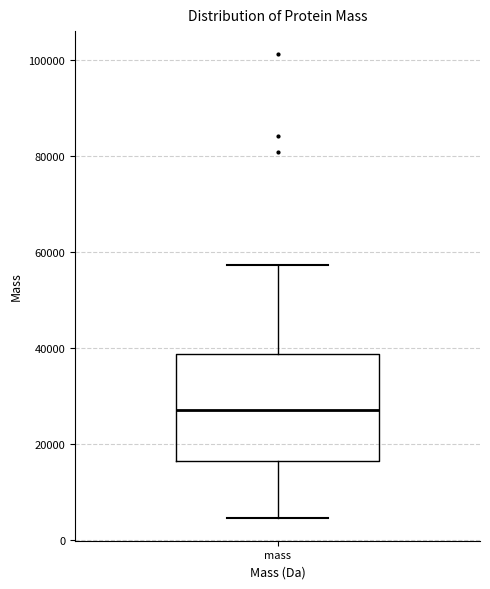

Where does the upper whisker of the box for mass end on the y-axis? The values are not printed on the chart, so give them approximately, as read against the axis.

58000